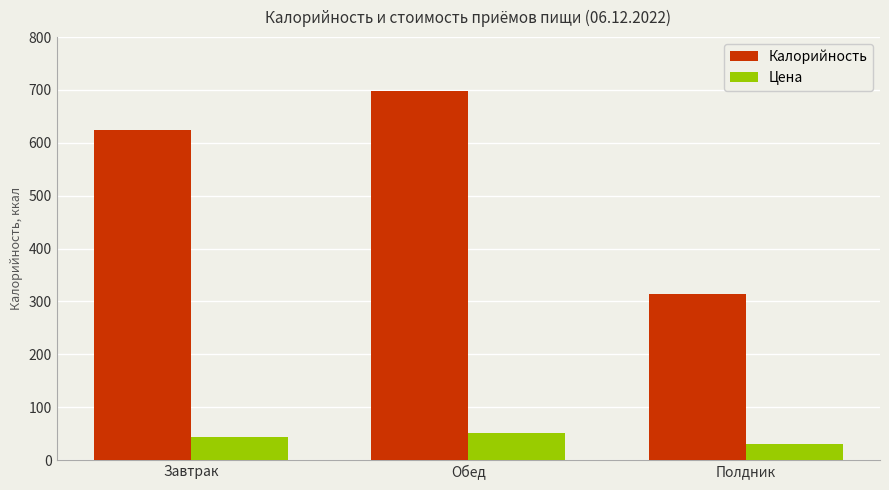

What is the sum of the Цена values at Завтрак and Обед?

95.3